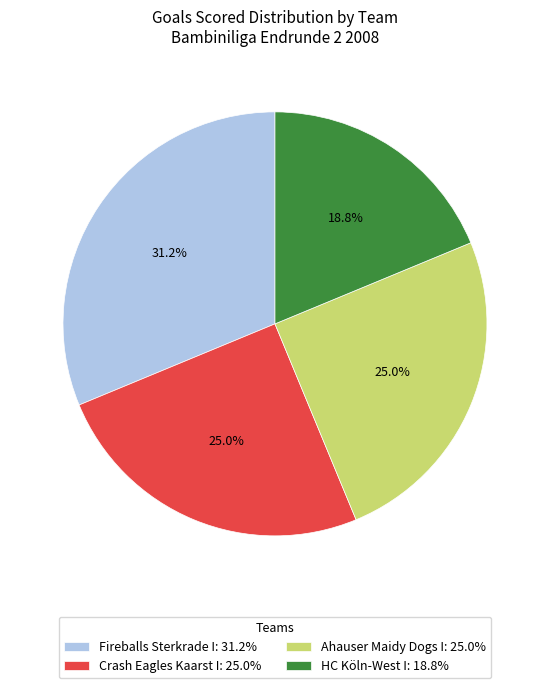

To the nearest percent, what is the difference between the Crash Eagles Kaarst I and Fireballs Sterkrade I slice percentages?

6%